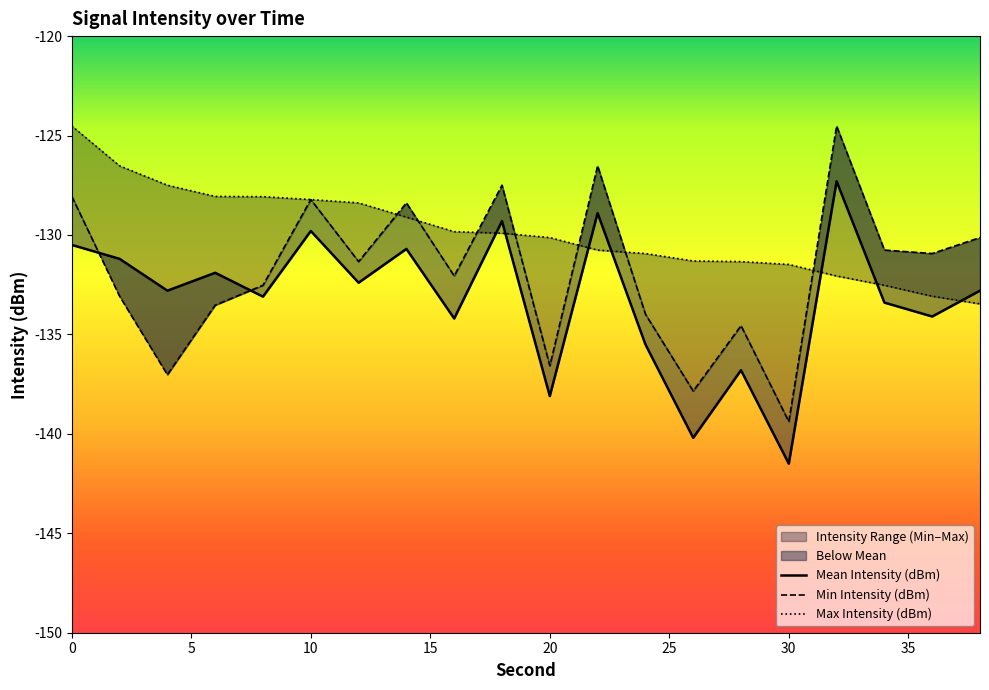

How many lines are shown in the chart?

3